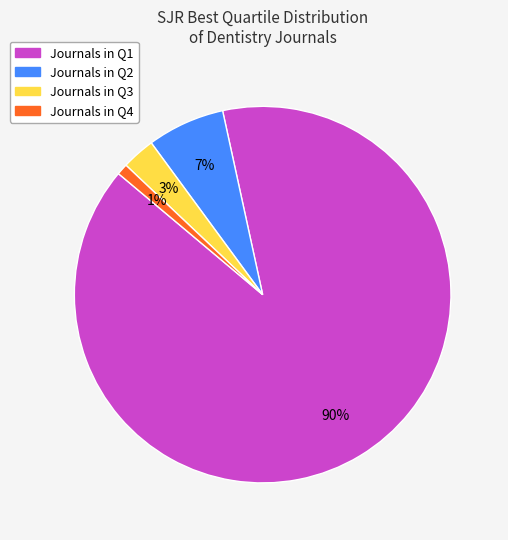

To the nearest percent, what is the average slice percentage?

25%